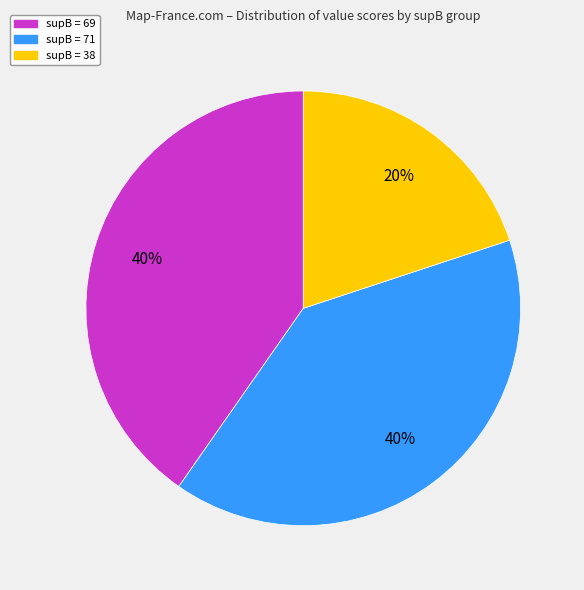

Does any single category account for the majority?

No